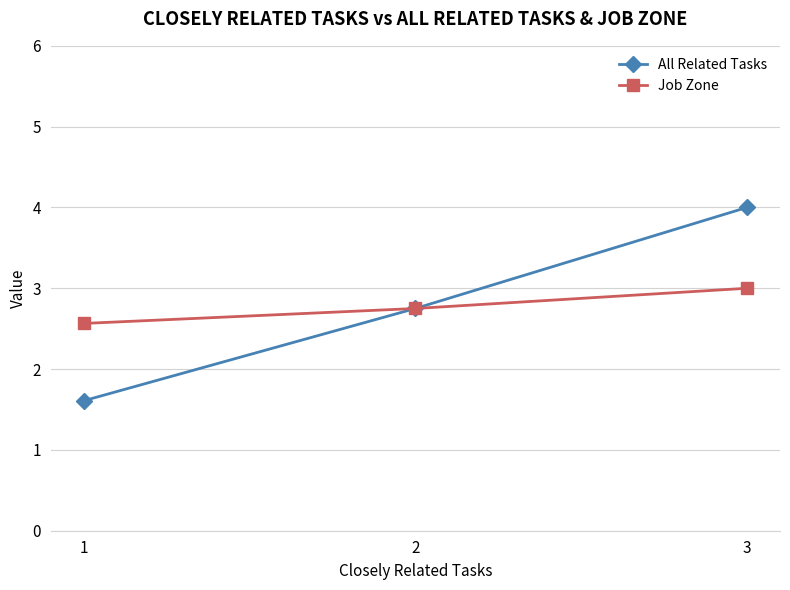

What is the difference between the second highest and minimum values in the Job Zone series?

0.2